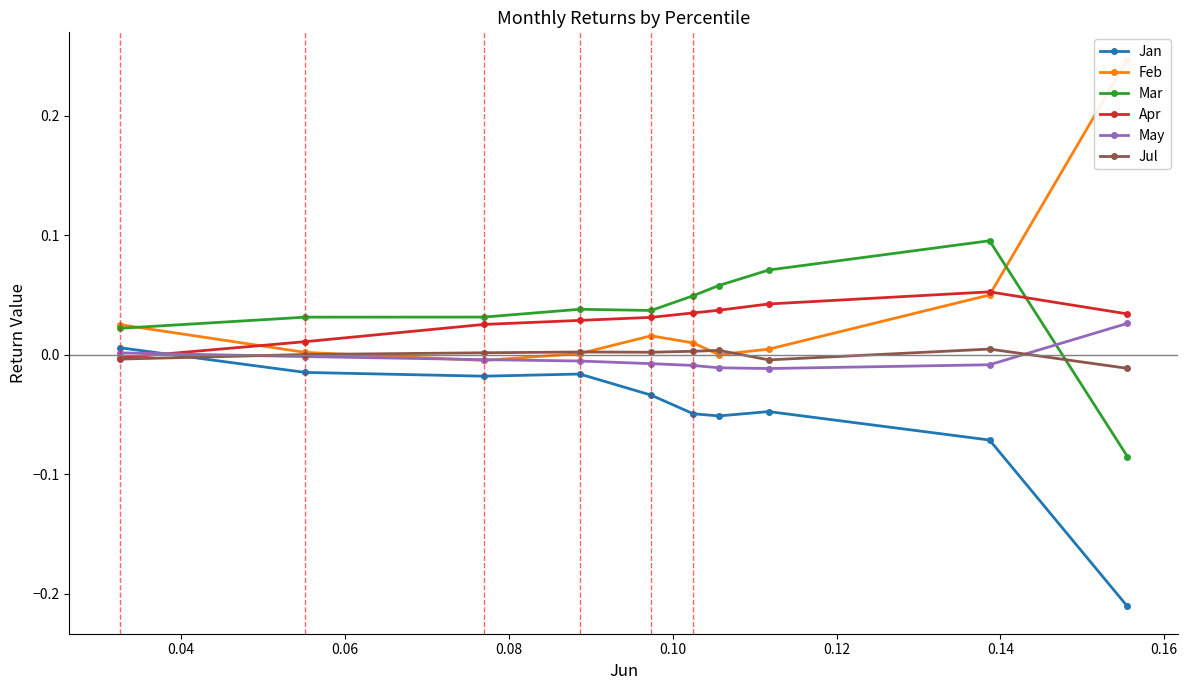

How many interior local peaks does the Mar series have?

2